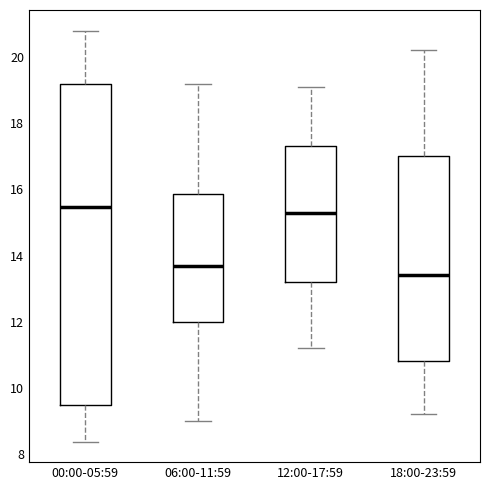

Which box's median line is the lowest?

18:00-23:59